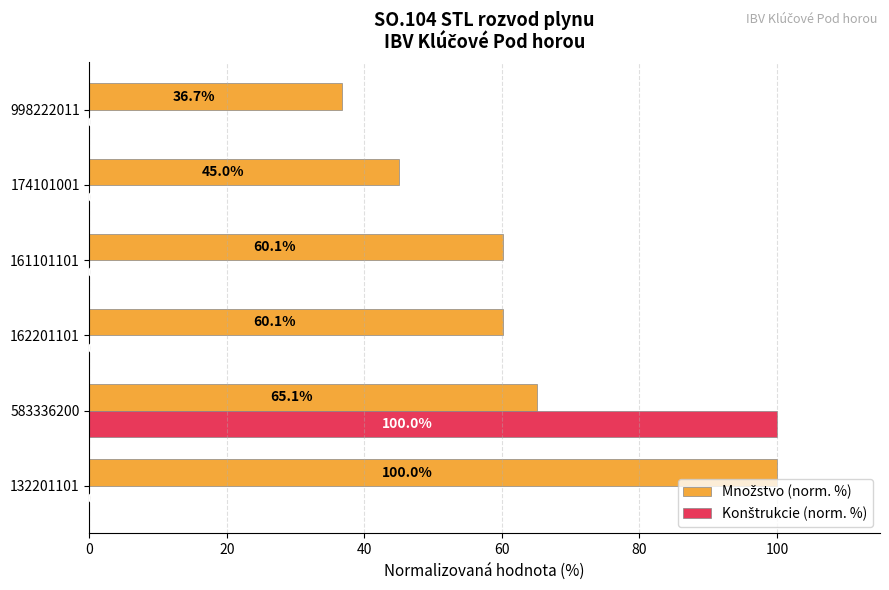

What is the total value across all series at 174101001?

45.0